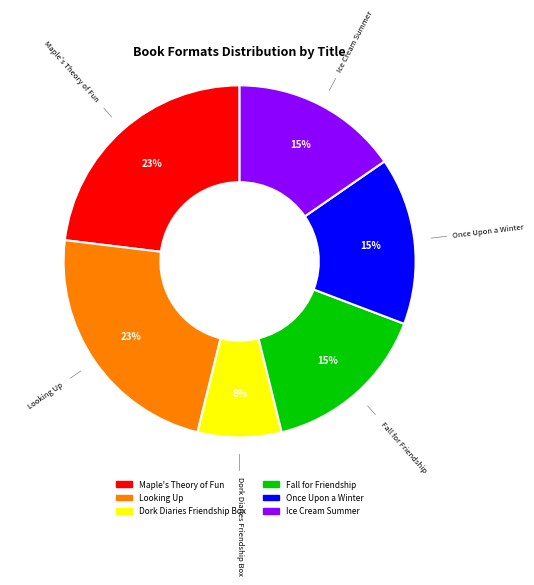

What is the smallest slice in the pie chart?

Dork Diaries Friendship Box